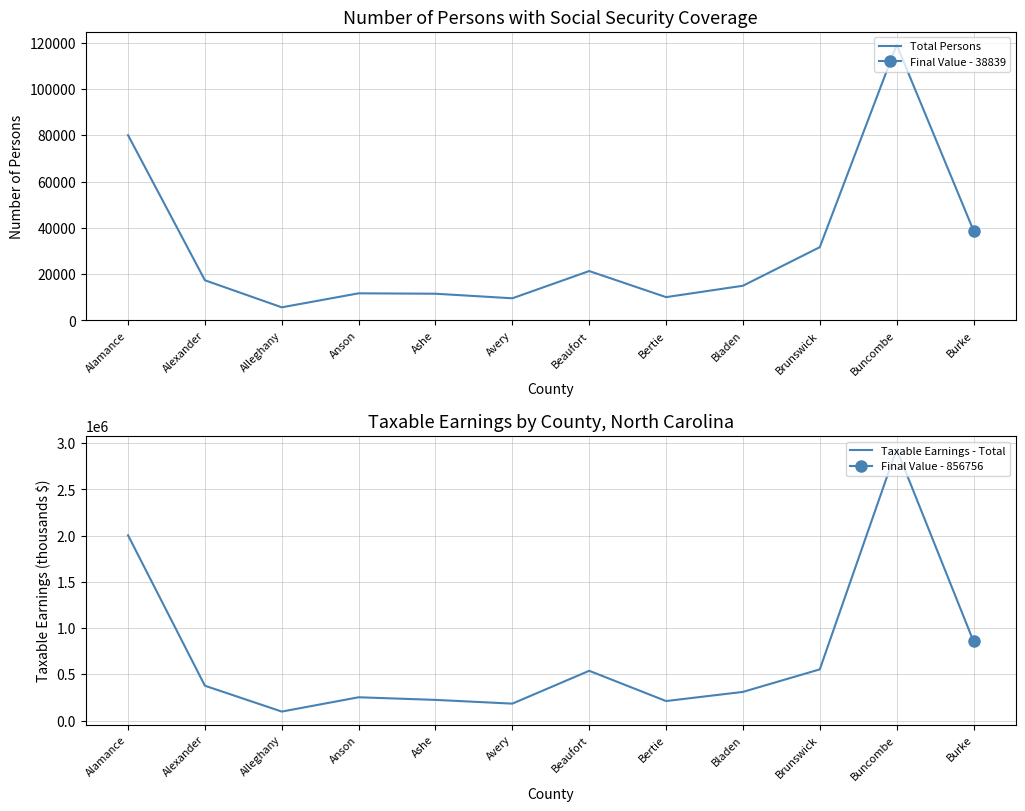

Where is the first local minimum for Taxable Earnings - Total?

Alleghany